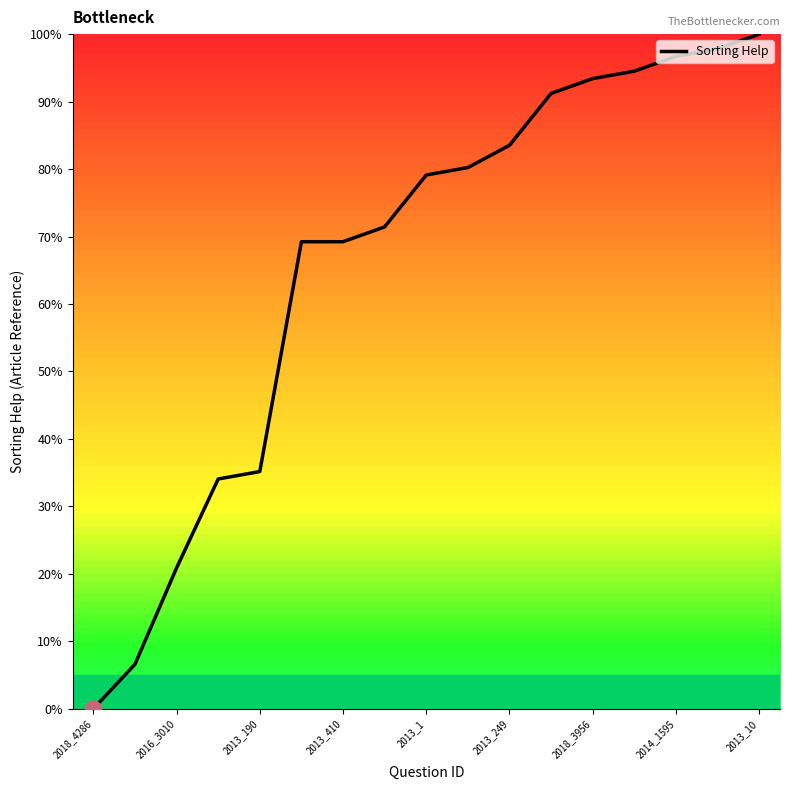

What is the greatest value displayed?

100.0